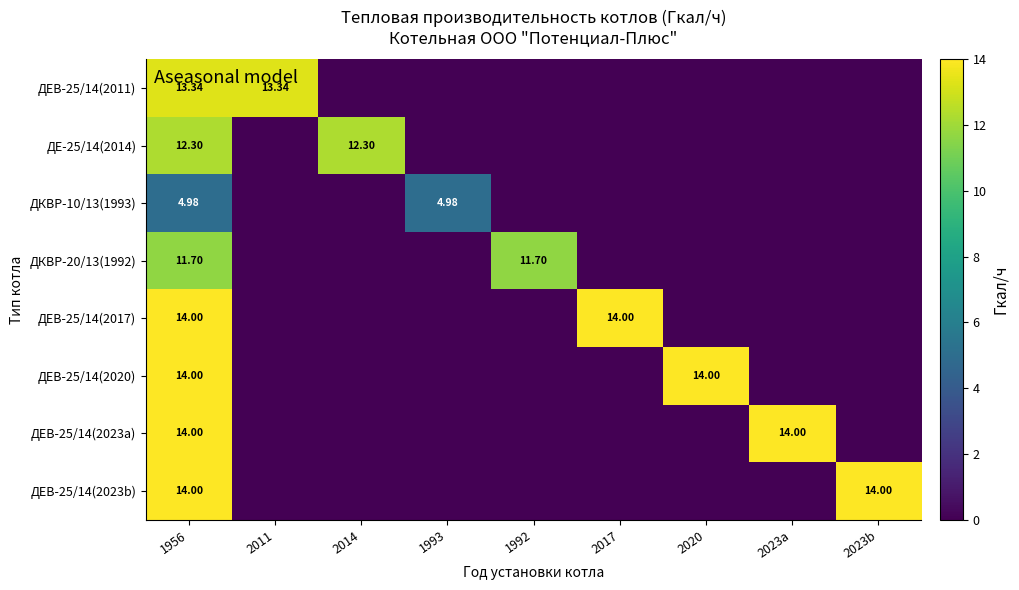

At which category is the sum across all series the highest?

1956